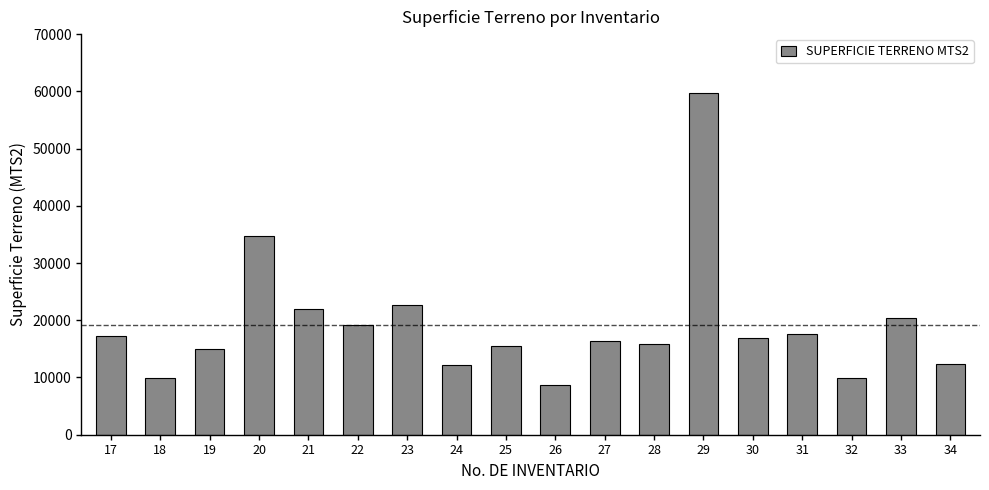

How many bars are there in total?

18